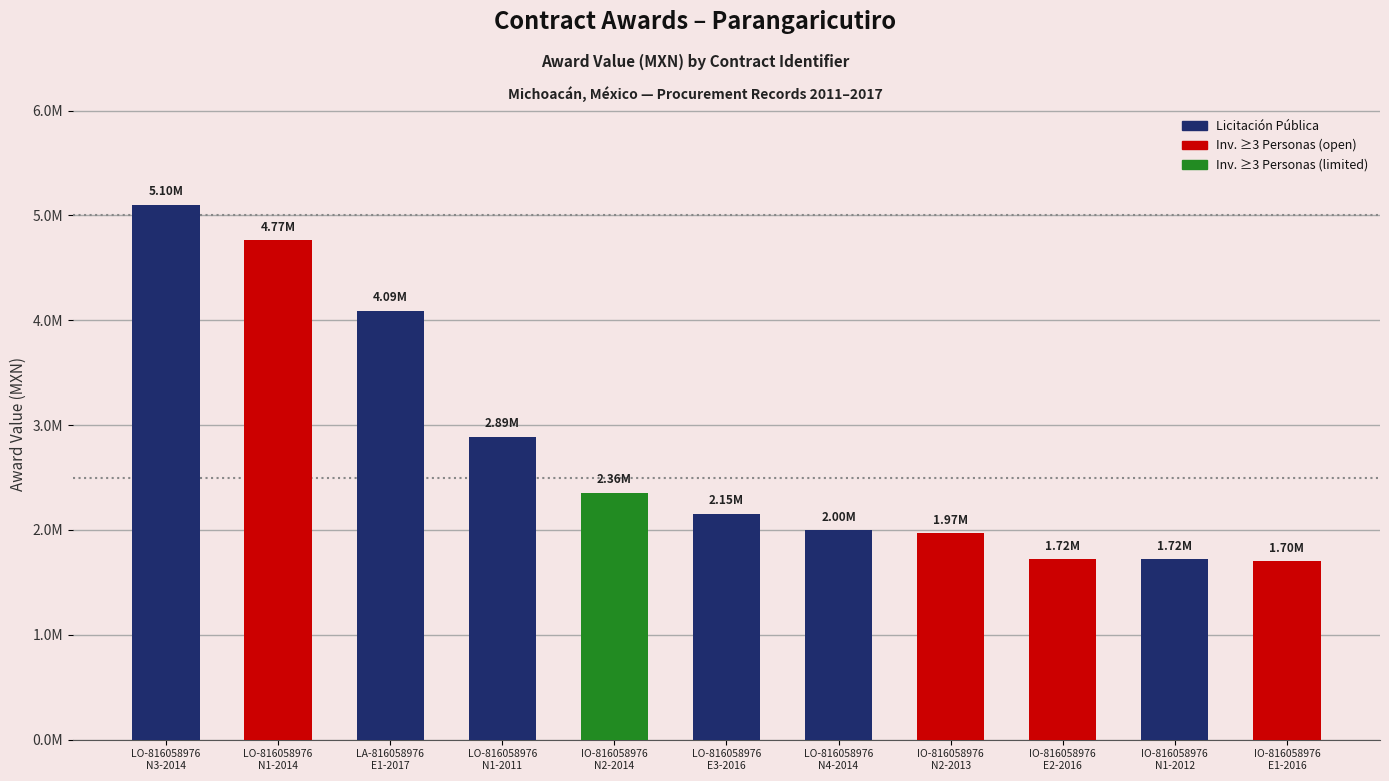

Count the number of values greater than 2154528.

6